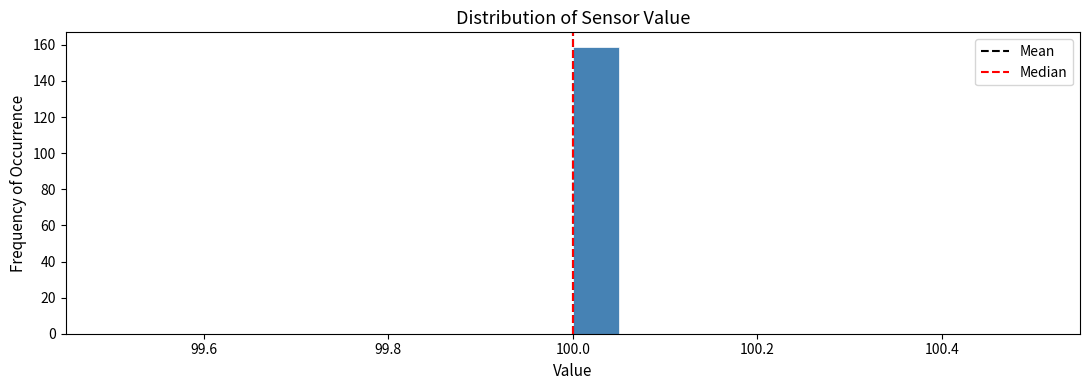

Around what value on the x-axis is the tallest bar? Give the approximate position of its centre, as read against the axis.

100.02